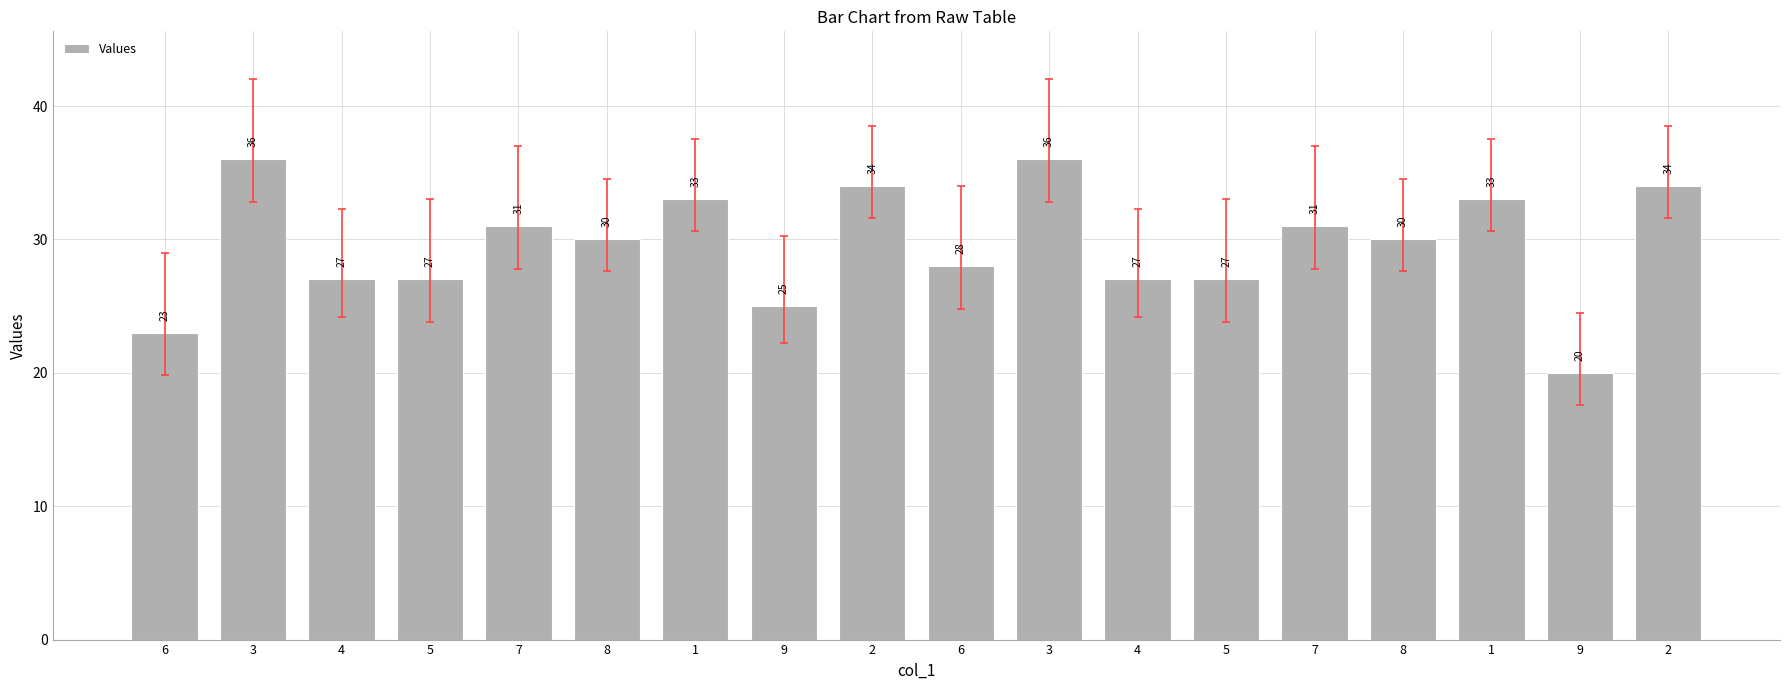

What is the change in value from 7 to 6?

-3